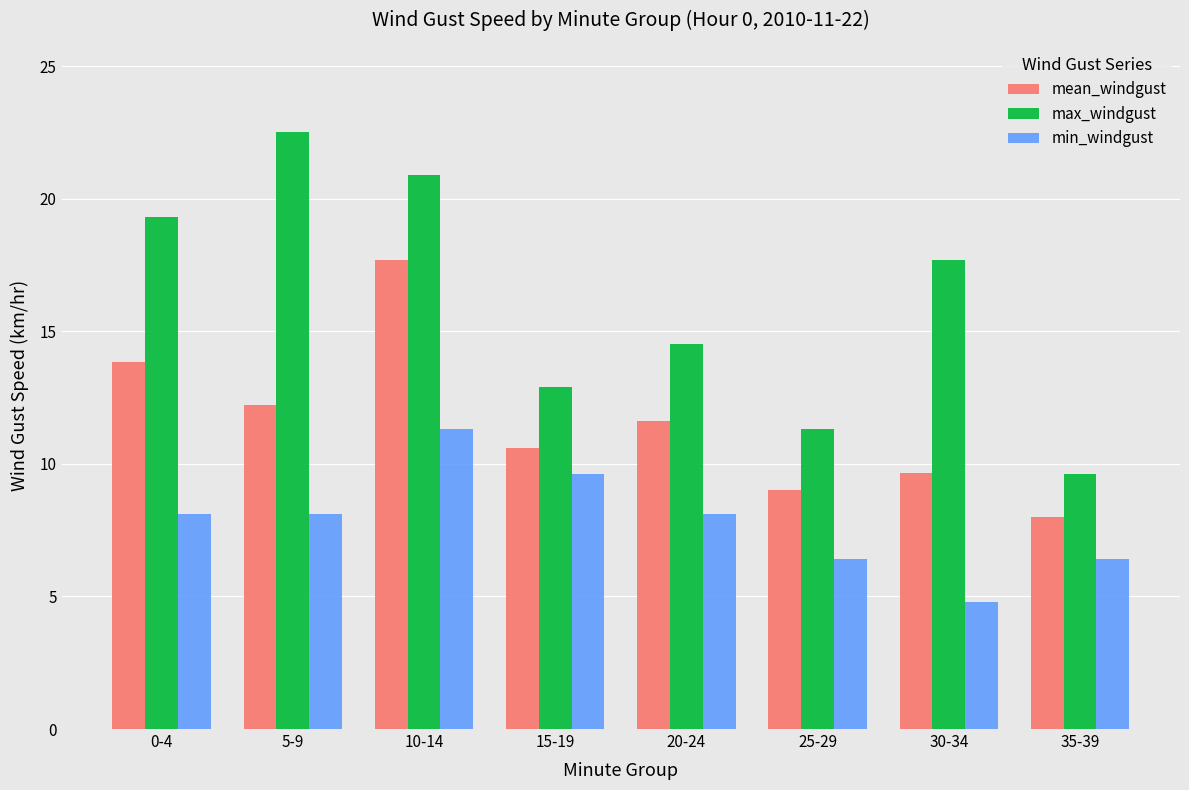

At which label does max_windgust reach its minimum?

35-39